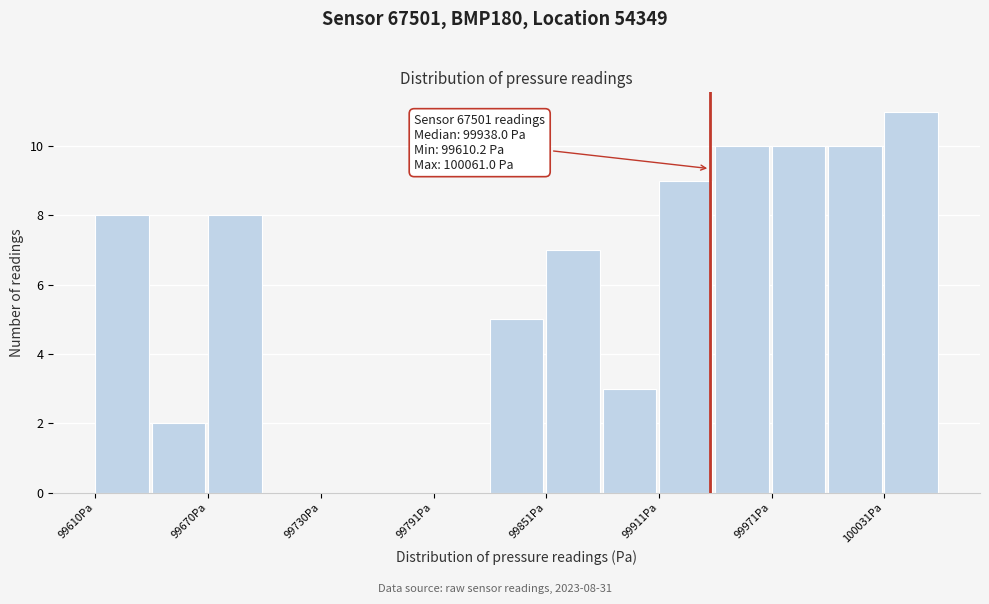

Around what value on the x-axis is the tallest bar? Give the approximate position of its centre, as read against the axis.

100050